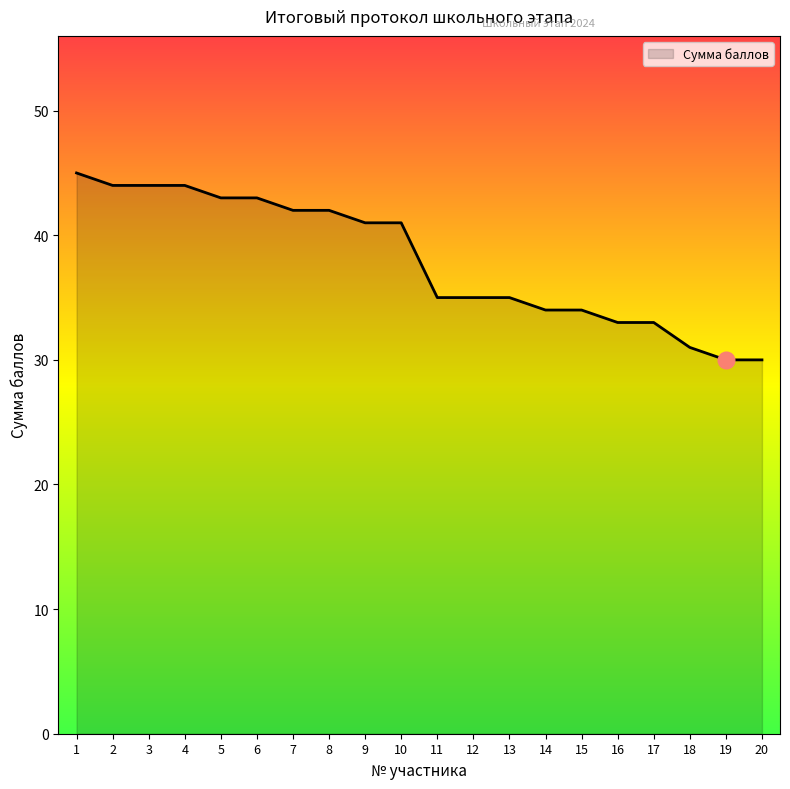

The value at 17 is 33. True or false?

True